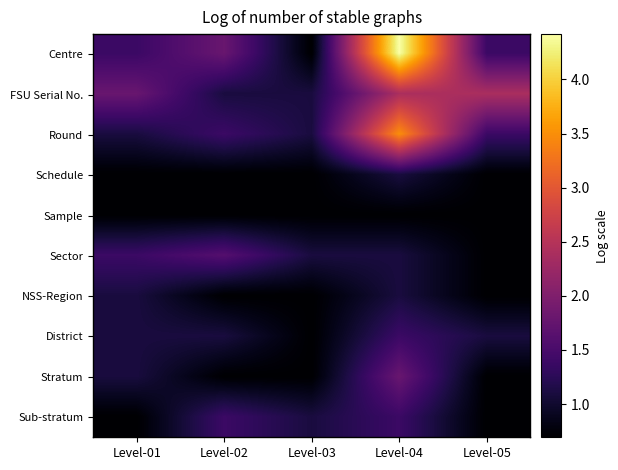

What is the total value across all series at Level-03?

8.6